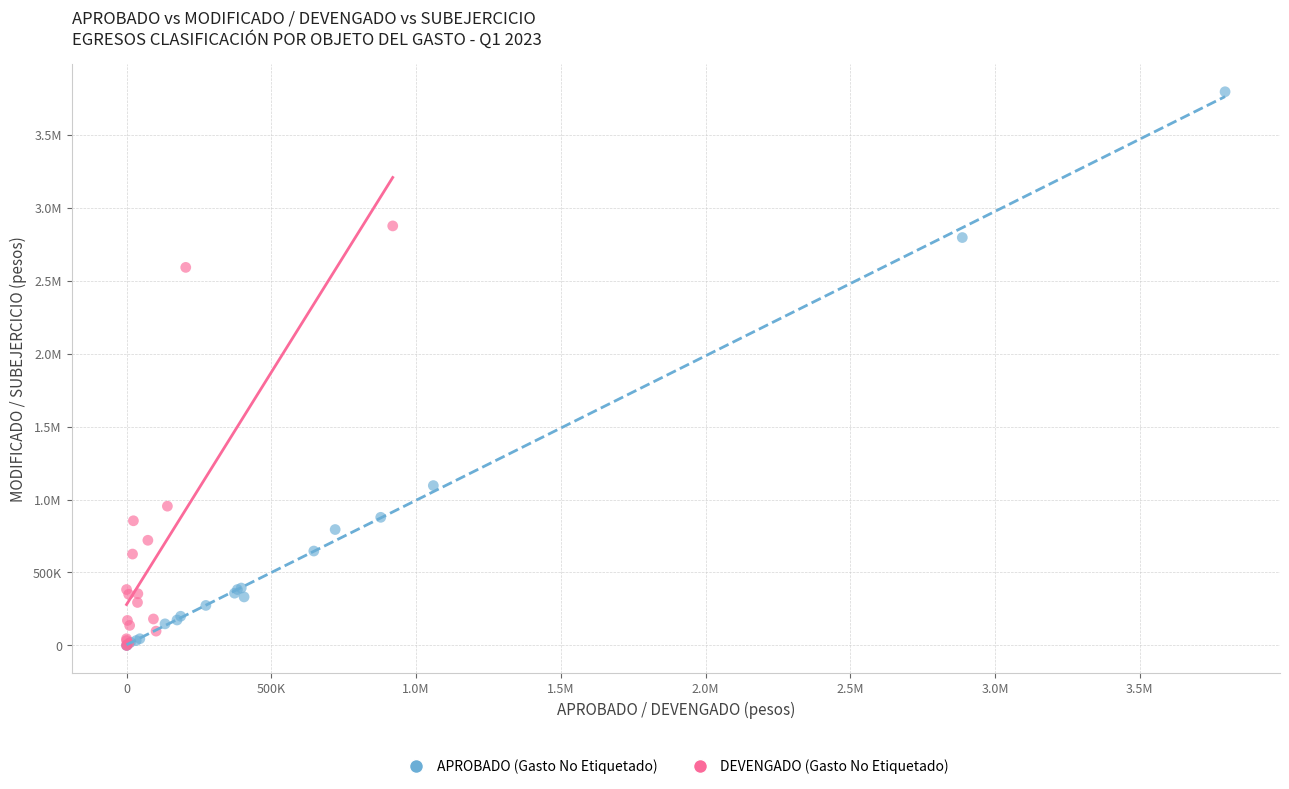

What are all the series names shown in the legend?

APROBADO (Gasto No Etiquetado), DEVENGADO (Gasto No Etiquetado)